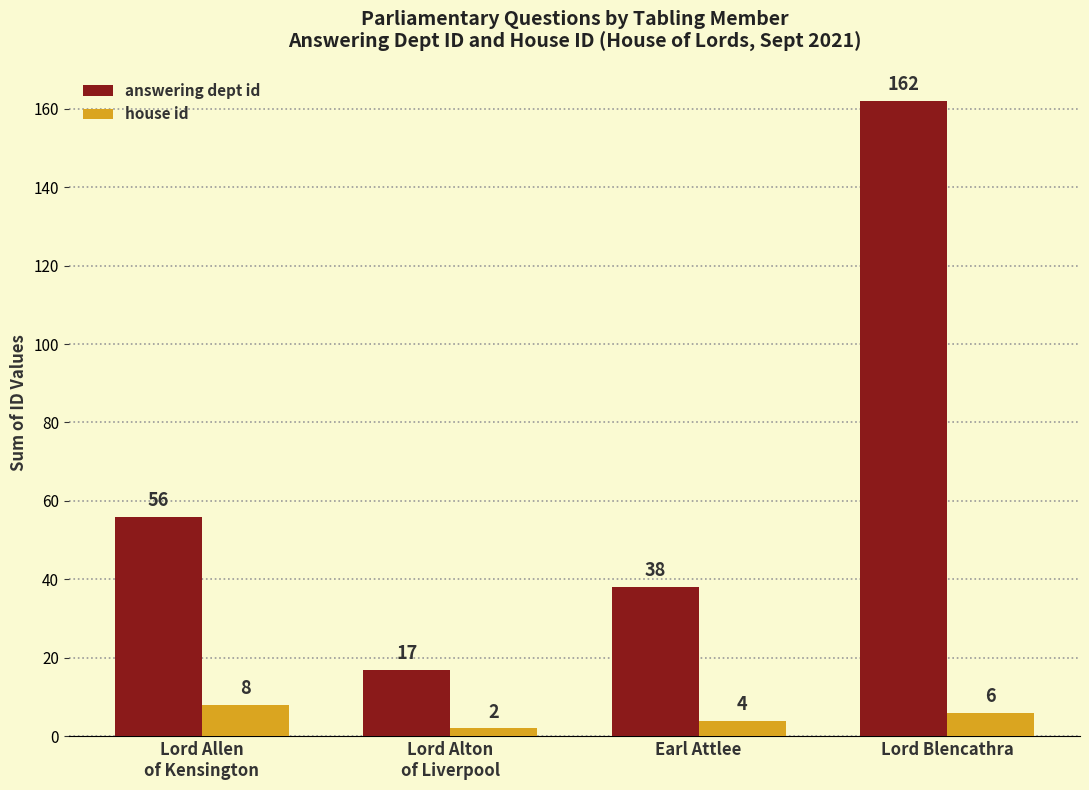

How many data points in answering dept id are less than 56?

2